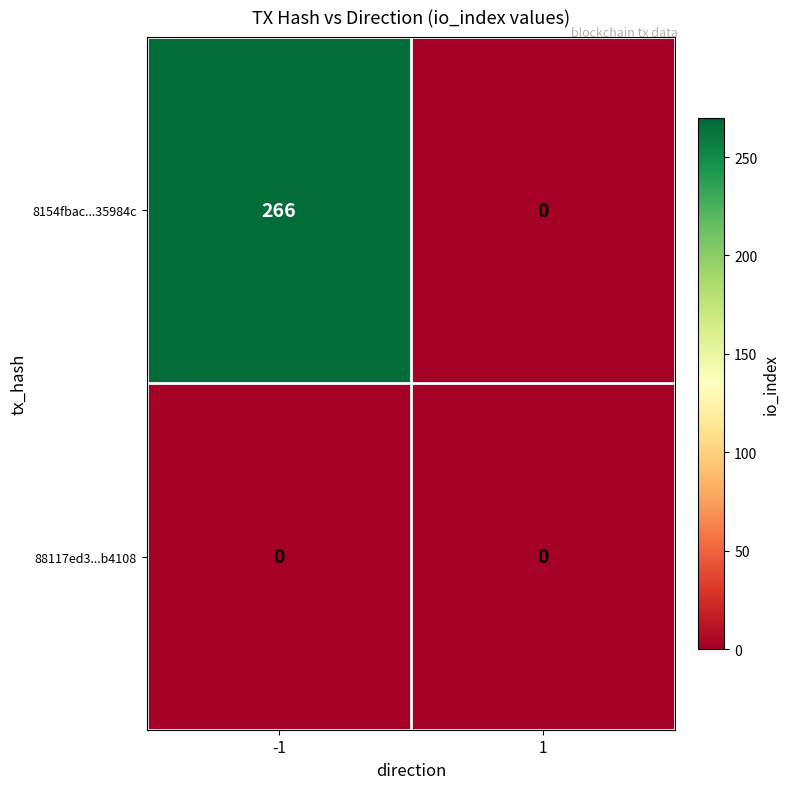

Rank the series by their maximum value, from lowest to highest.

88117ed3...b4108, 8154fbac...35984c